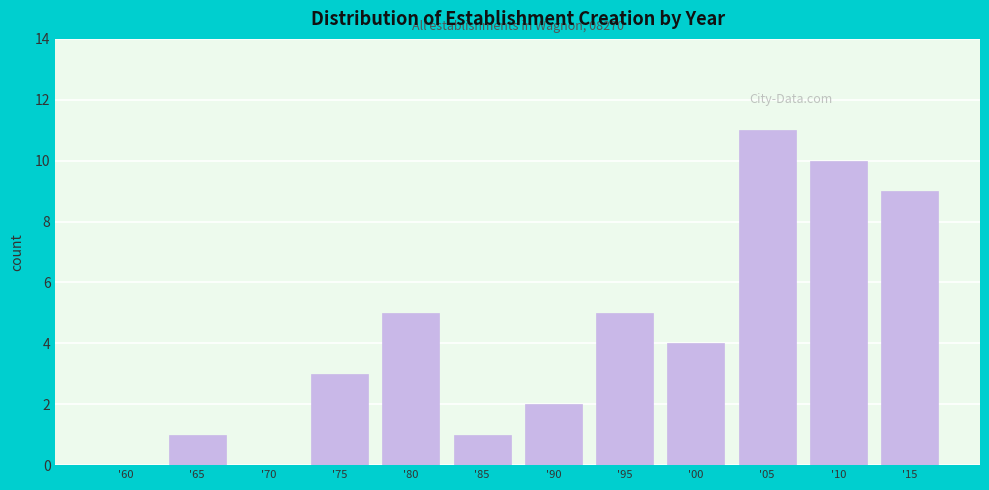

Reading right to left, what are all the values shown in this chart?

'15=9	'10=10	'05=11	'00=4	'95=5	'90=2	'85=1	'80=5	'75=3	'70=0	'65=1	'60=0